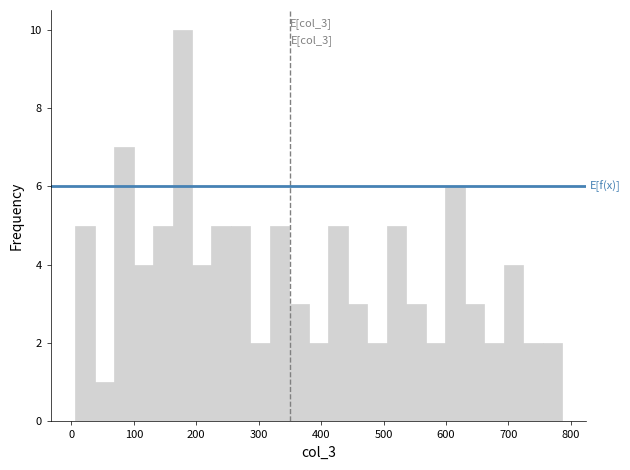

Read against the x-axis, roughly where is the centre of the tallest bar?

180